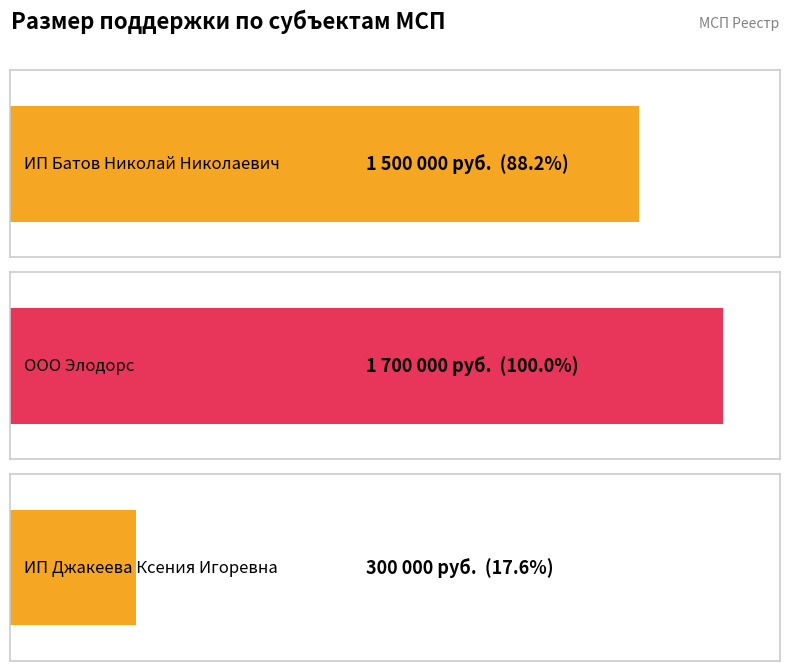

List the labels in order of value, largest first.

ООО Элодорс, ИП Батов Николай Николаевич, ИП Джакеева Ксения Игоревна